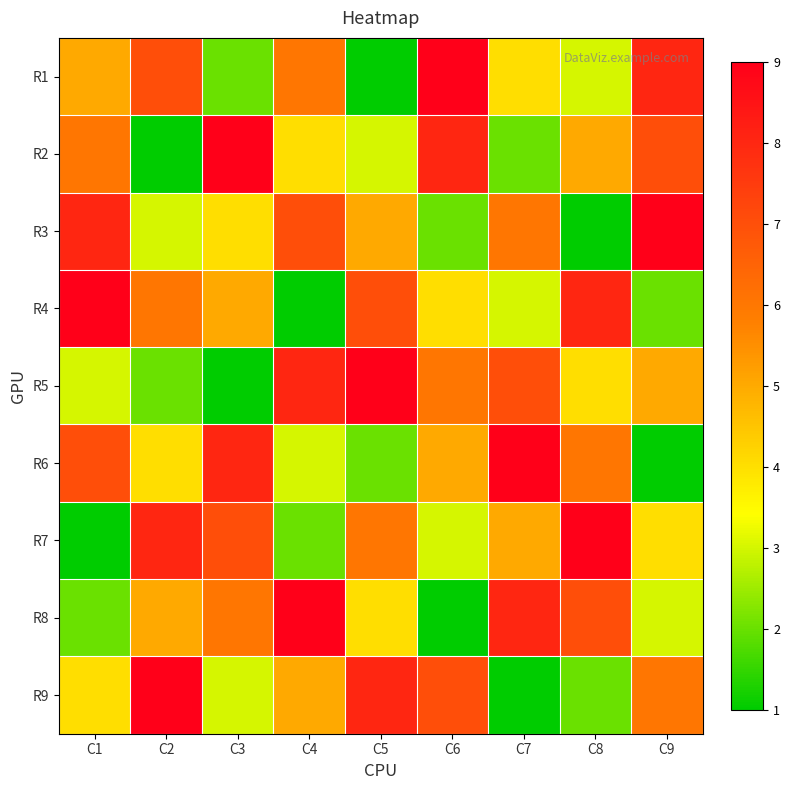

At which category is the sum across all series the highest?

C1